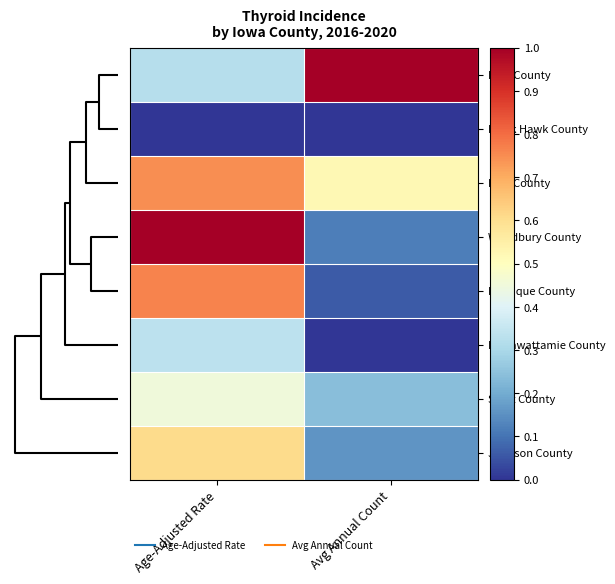

How many categories are shown in the chart?

2